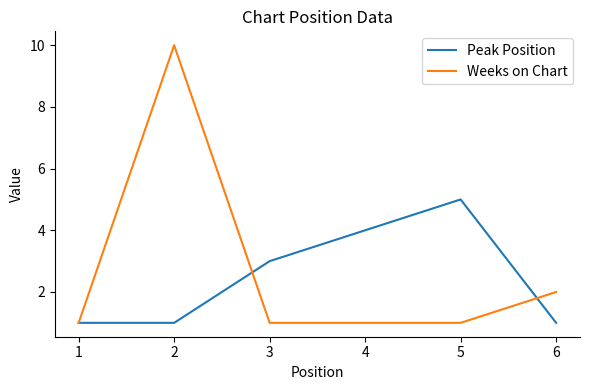

Rank the series by their maximum value, from lowest to highest.

Peak Position, Weeks on Chart